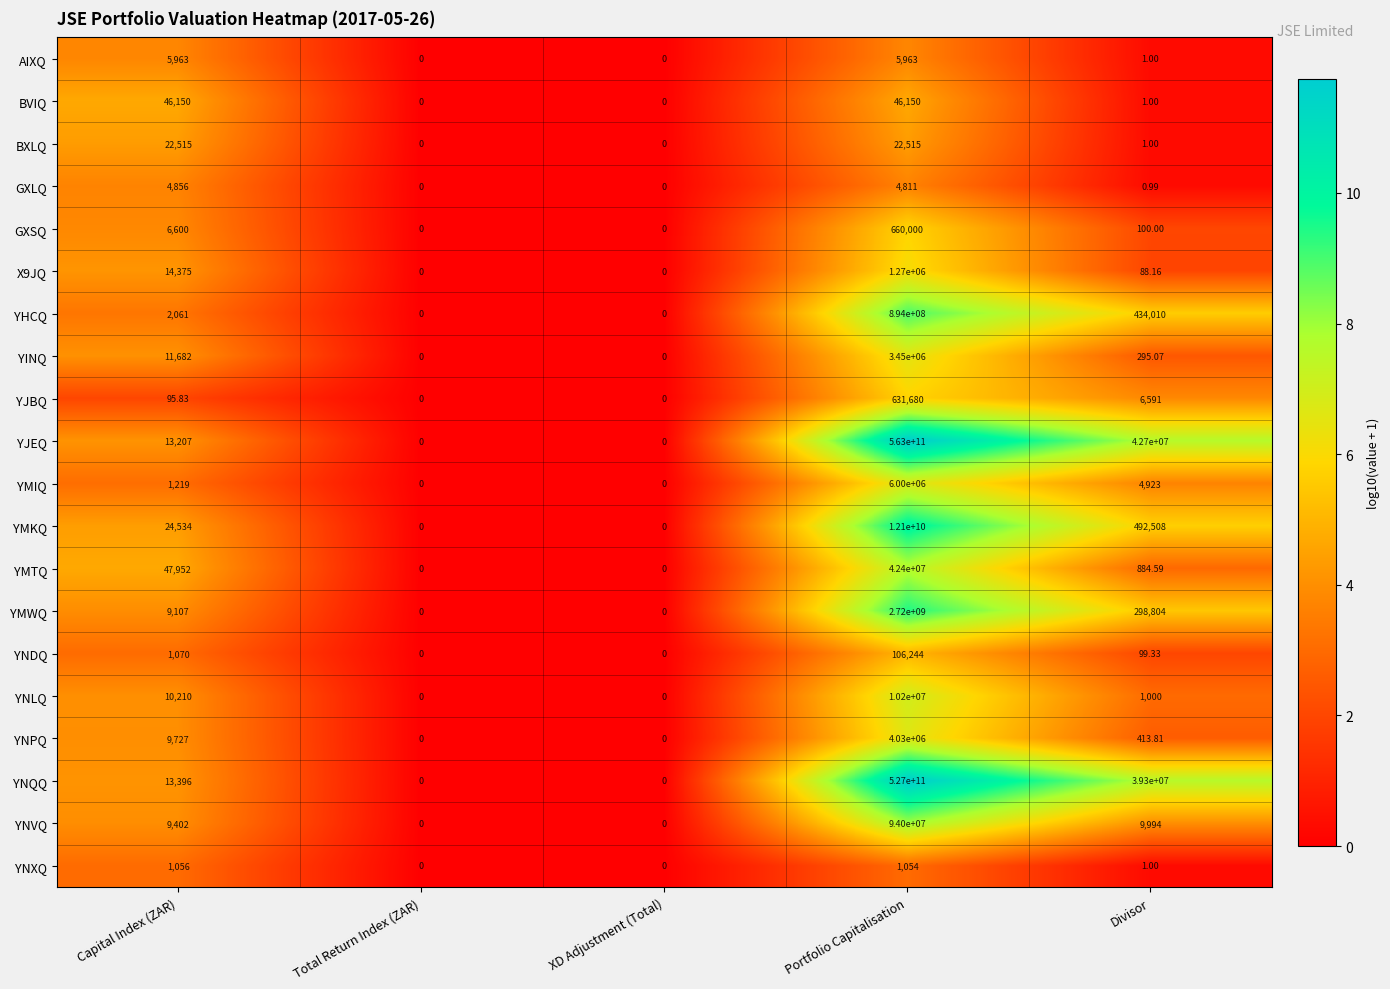

Which label corresponds to the largest value in the chart?

Portfolio Capitalisation